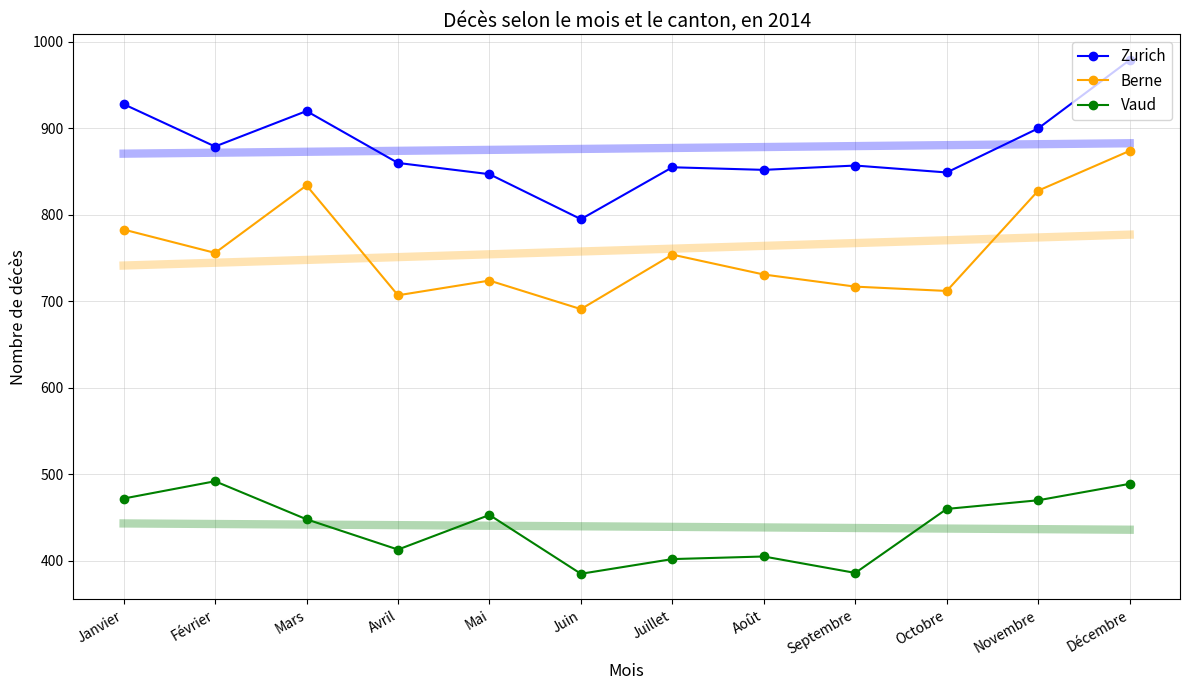

The value of Berne at Mai is 405. True or false?

False